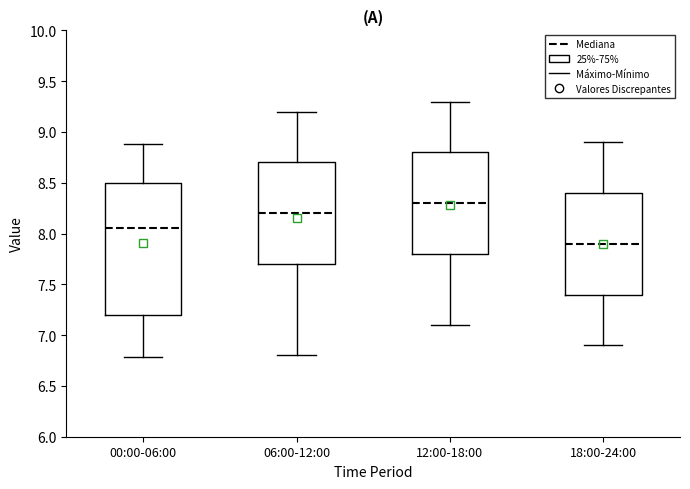

Which box's median line is the lowest?

18:00-24:00